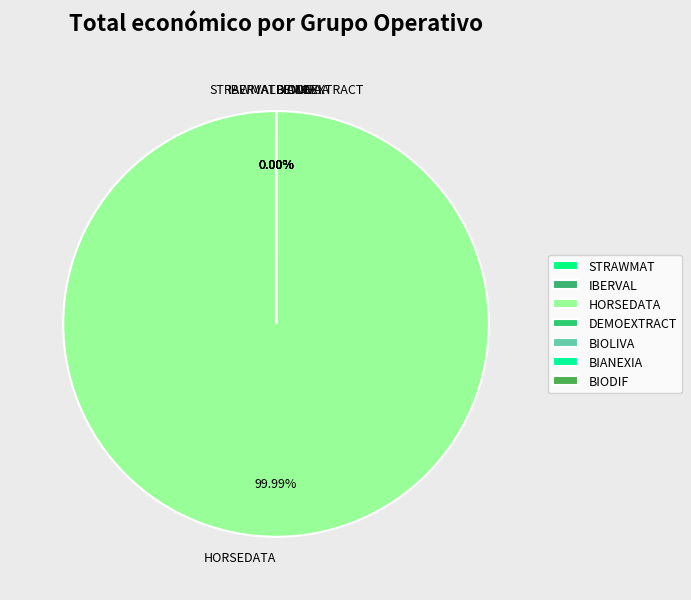

How many slices are in this pie chart?

7